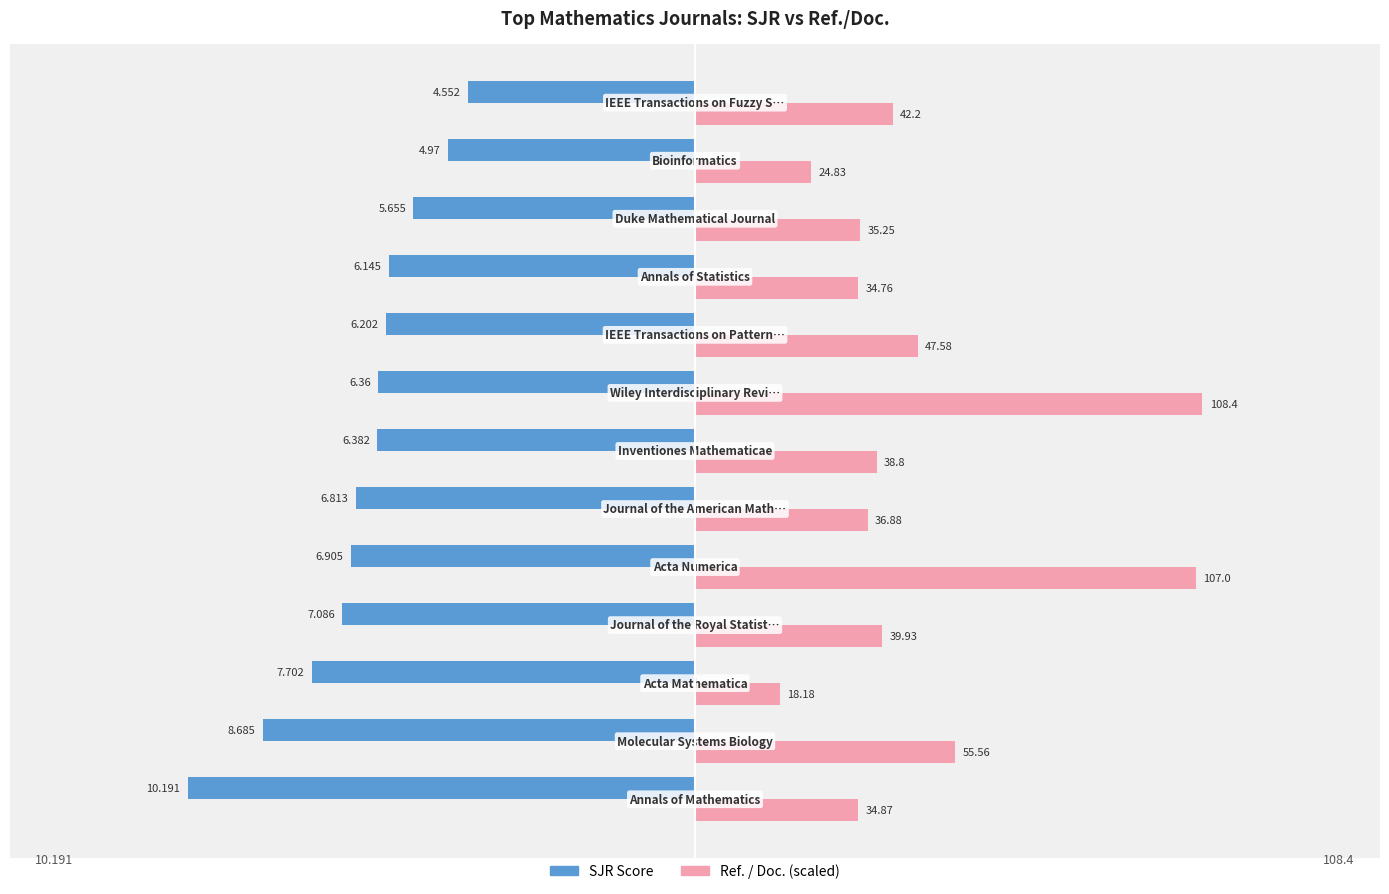

What are all the series names shown in the legend?

SJR Score, Ref. / Doc. (scaled)